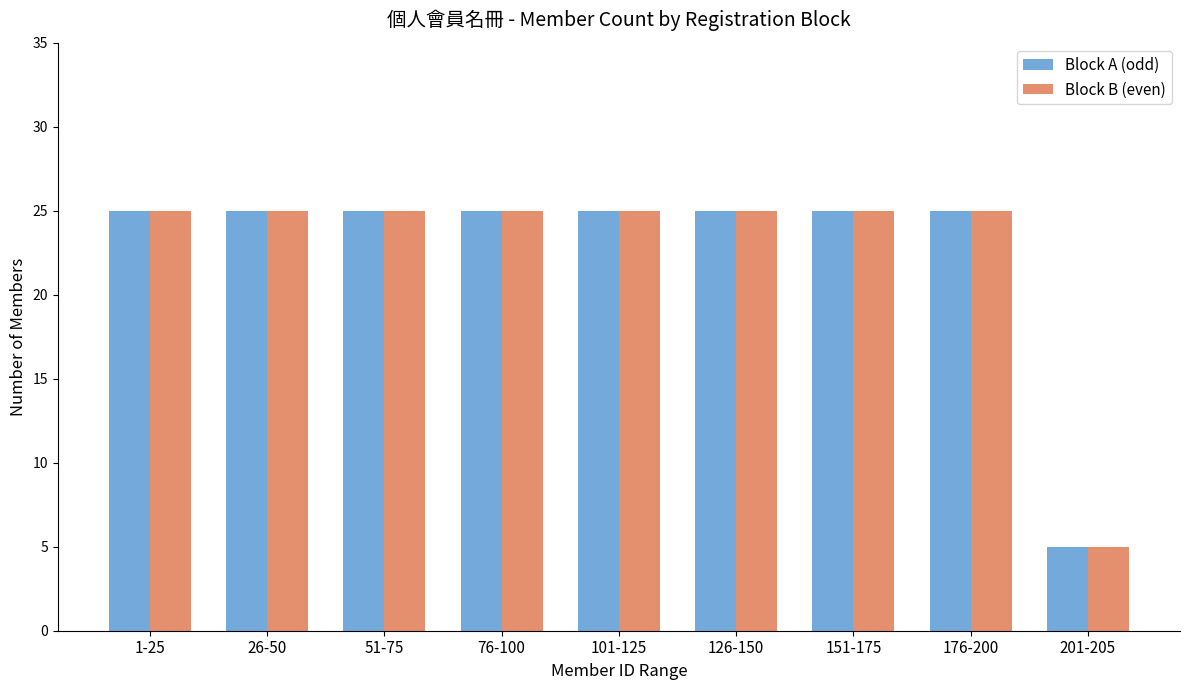

How many bars are there in total?

18